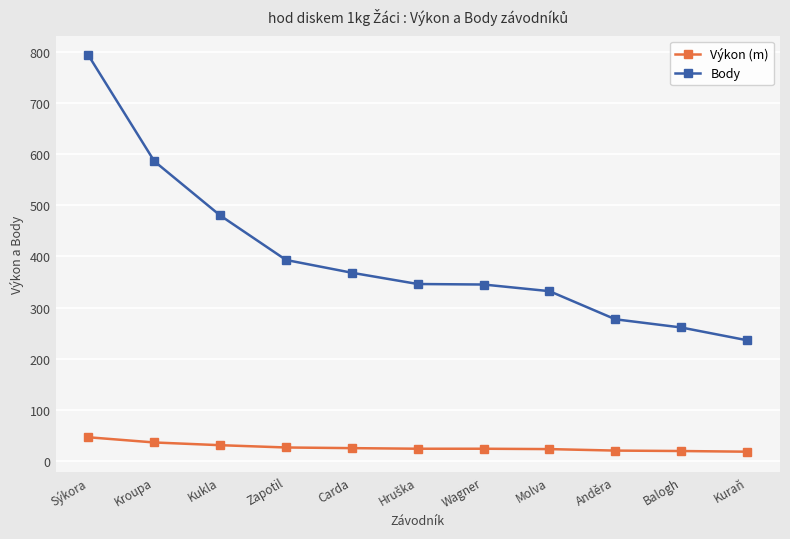

What is the spread (max minus min) of values at Molva?

308.8